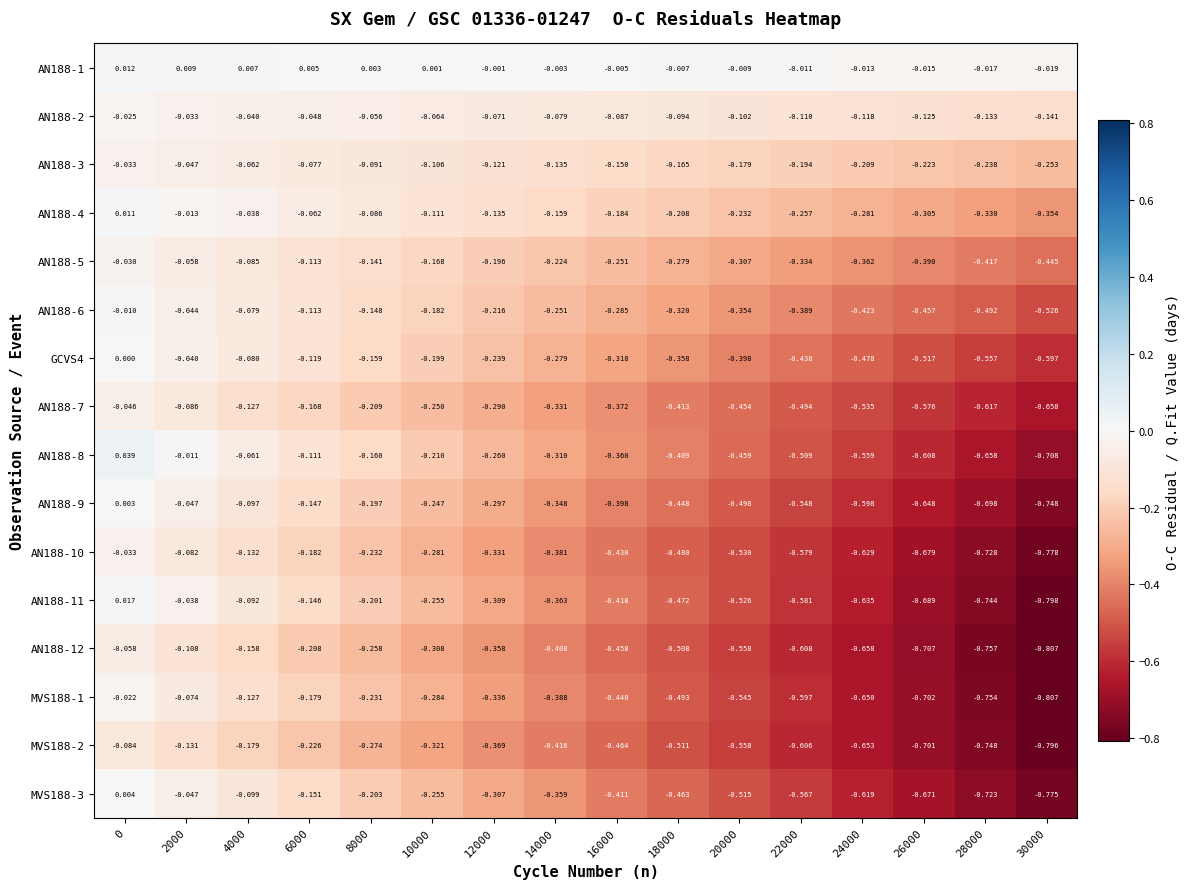

Is the value of MVS188-1 at 8000 greater than the value of AN188-1 at 0?

No